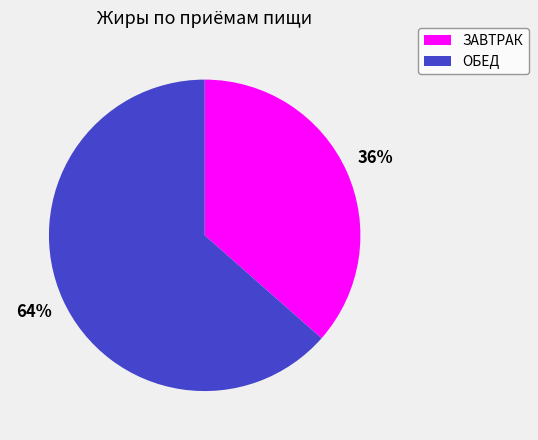

What is the majority slice?

ОБЕД